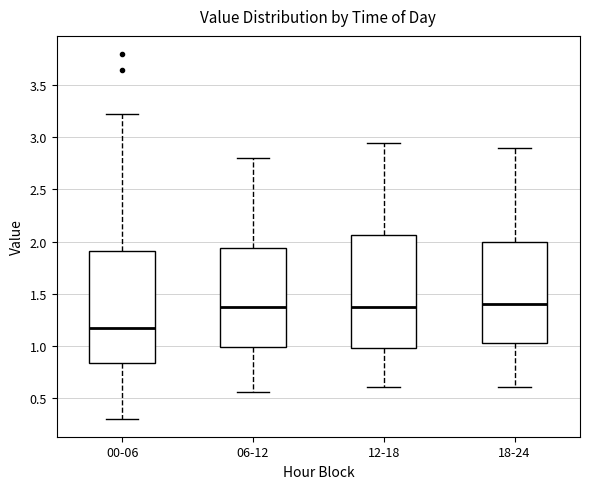

Reading left to right, transcribe this box plot: for each box, give where its median line is, the range the box spans, and where its two whiskers end, as read against the y-axis. The values are not printed on the chart, so give them approximately, as read against the axis.

00-06: median 1.15, box 0.85 to 1.90, whiskers 0.30 to 3.20
06-12: median 1.40, box 1.00 to 1.95, whiskers 0.55 to 2.80
12-18: median 1.40, box 1.00 to 2.05, whiskers 0.60 to 2.95
18-24: median 1.40, box 1.05 to 2.00, whiskers 0.60 to 2.90